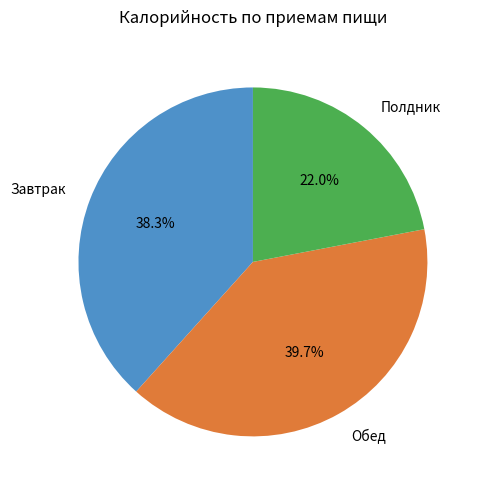

Count the number of slices in the pie.

3